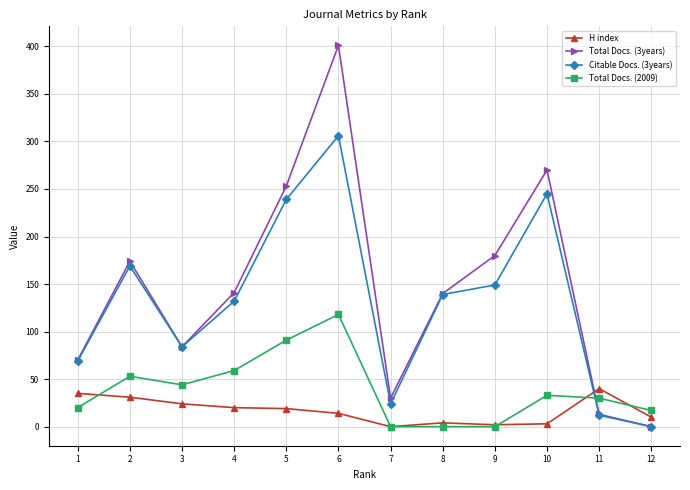

What is the average value of the Total Docs. (3years) series?

146